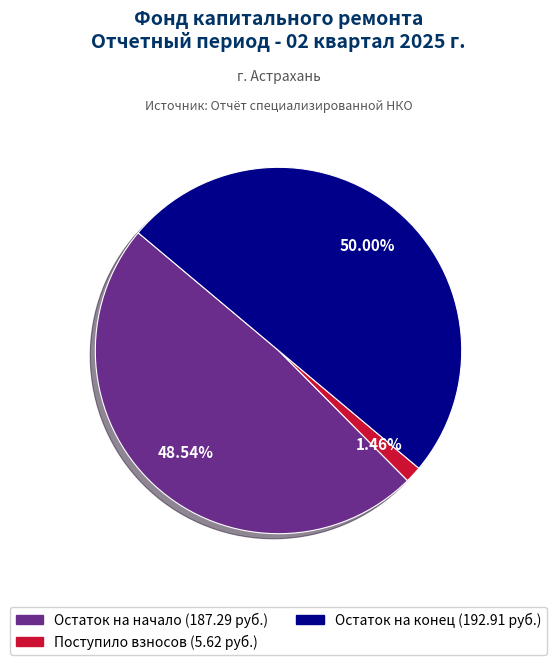

How many slices are in this pie chart?

3